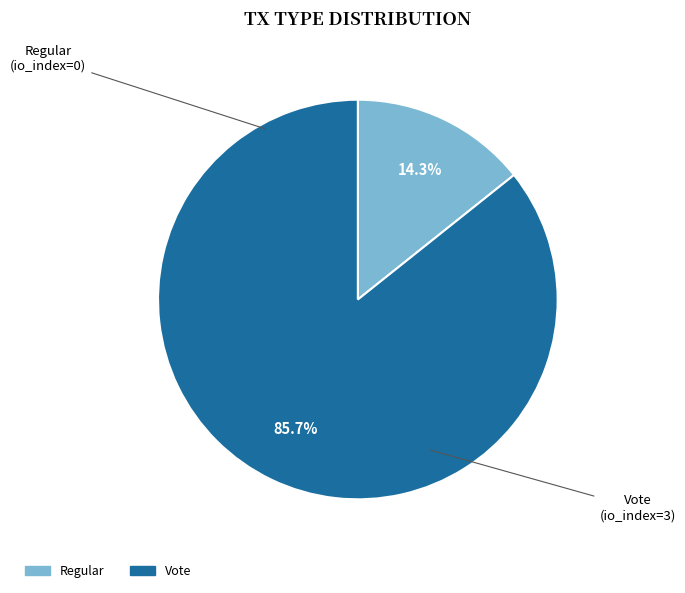

What is the smallest slice in the pie chart?

Regular